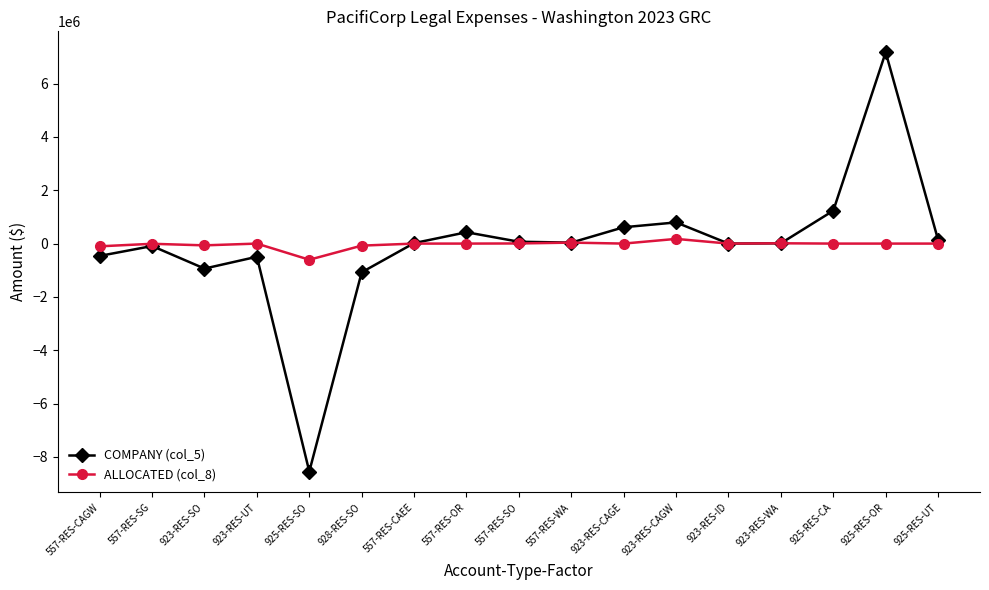

What is the maximum value shown in the chart?

7176769.8